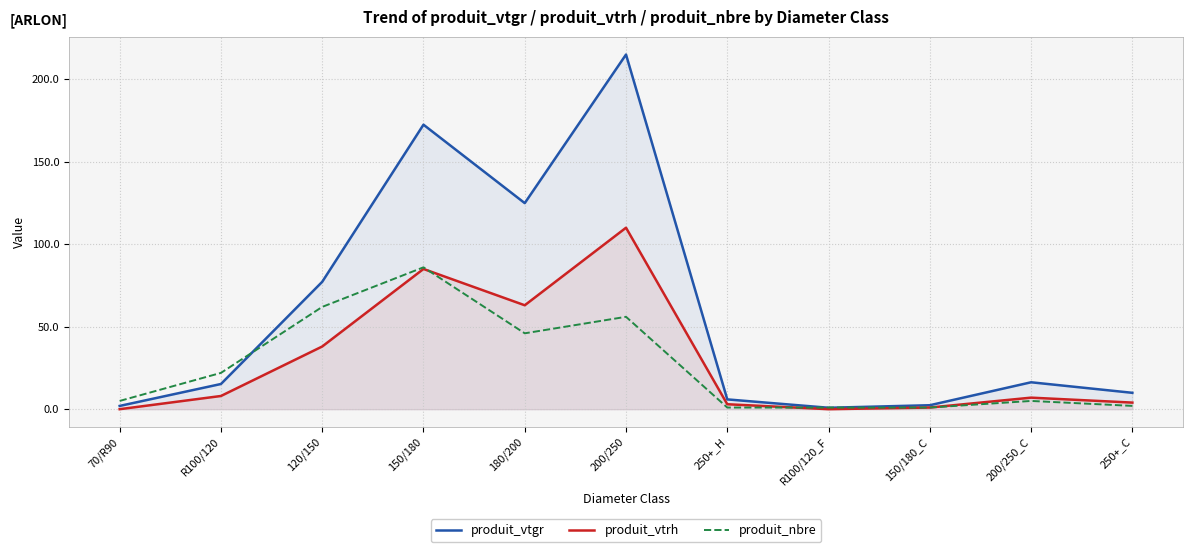

The produit_vtrh series shows 1.0 at 150/180_C. True or false?

True